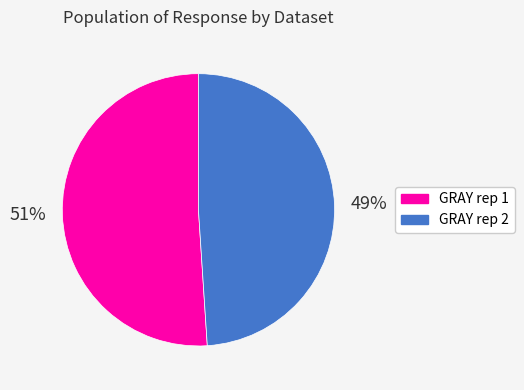

Count the number of slices in the pie.

2